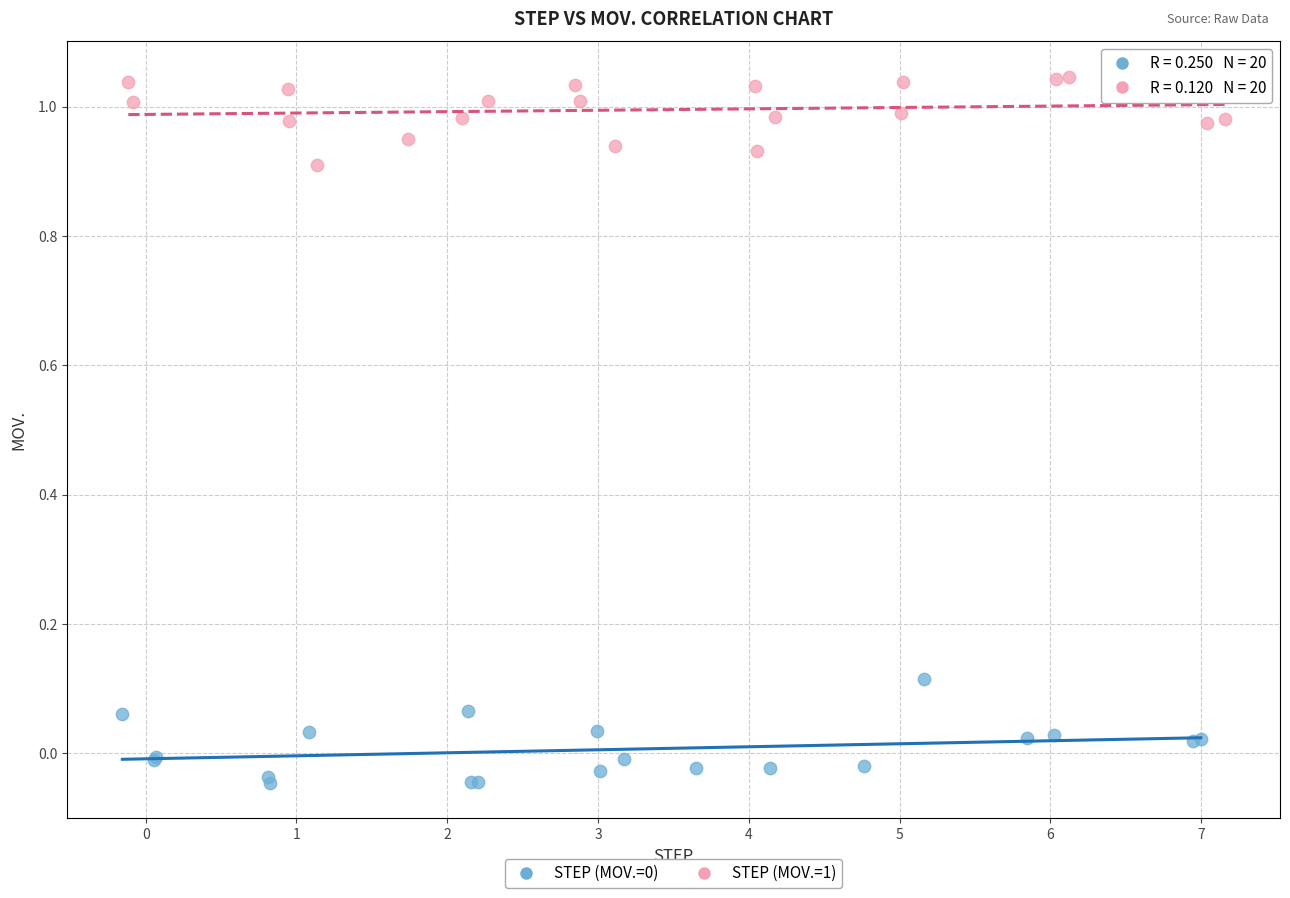

Which series contains the highest Y value?

STEP (MOV.=1)